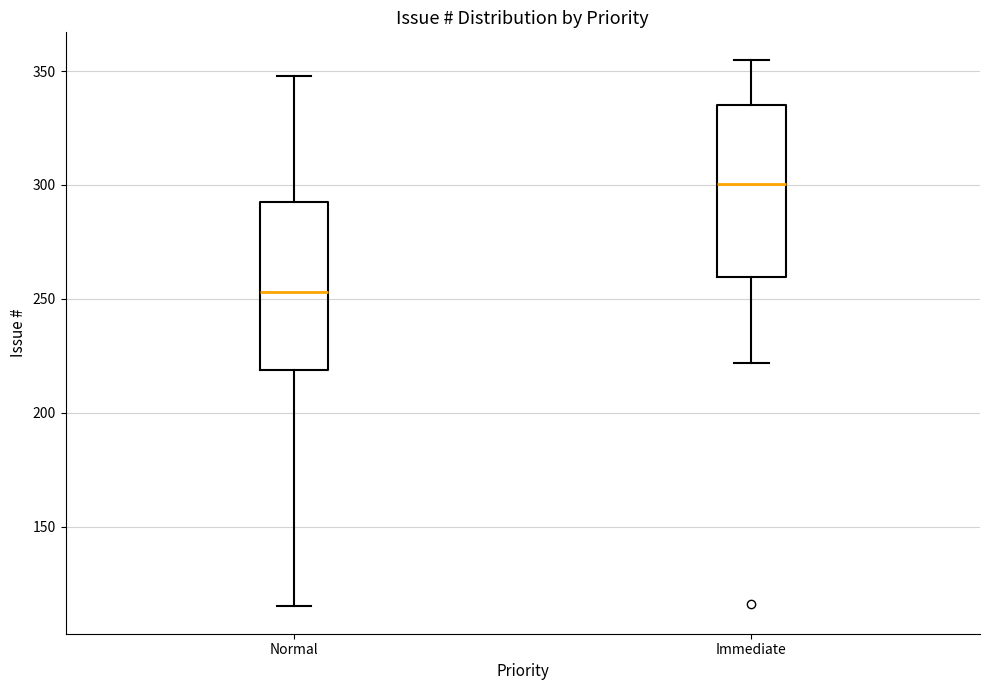

Where does the median line of the box for Immediate sit on the y-axis? The values are not printed on the chart, so give them approximately, as read against the axis.

300